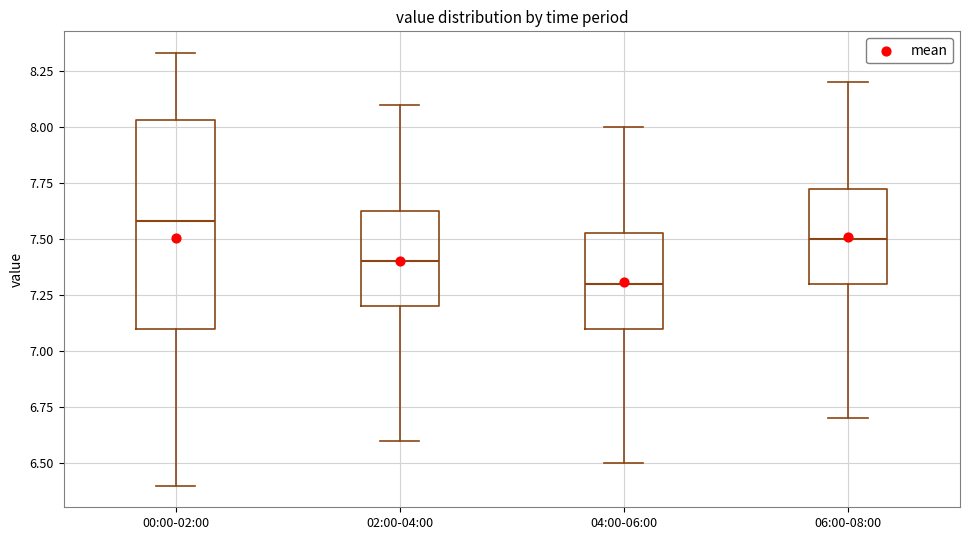

Reading left to right, transcribe this box plot: for each box, give where its median line is, the range the box spans, and where its two whiskers end, as read against the y-axis. The values are not printed on the chart, so give them approximately, as read against the axis.

00:00-02:00: median 7.60, box 7.10 to 8.05, whiskers 6.40 to 8.35
02:00-04:00: median 7.40, box 7.20 to 7.65, whiskers 6.60 to 8.10
04:00-06:00: median 7.30, box 7.10 to 7.55, whiskers 6.50 to 8.00
06:00-08:00: median 7.50, box 7.30 to 7.75, whiskers 6.70 to 8.20